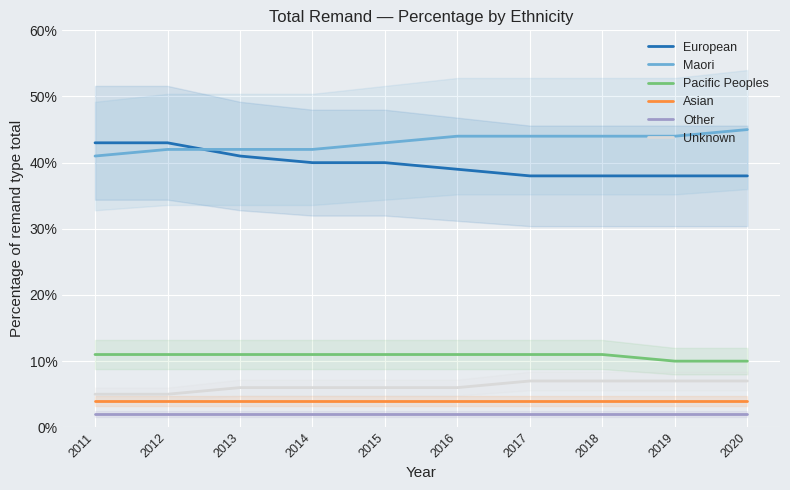

True or false: Unknown has more than 1 points higher than both neighbors.

False